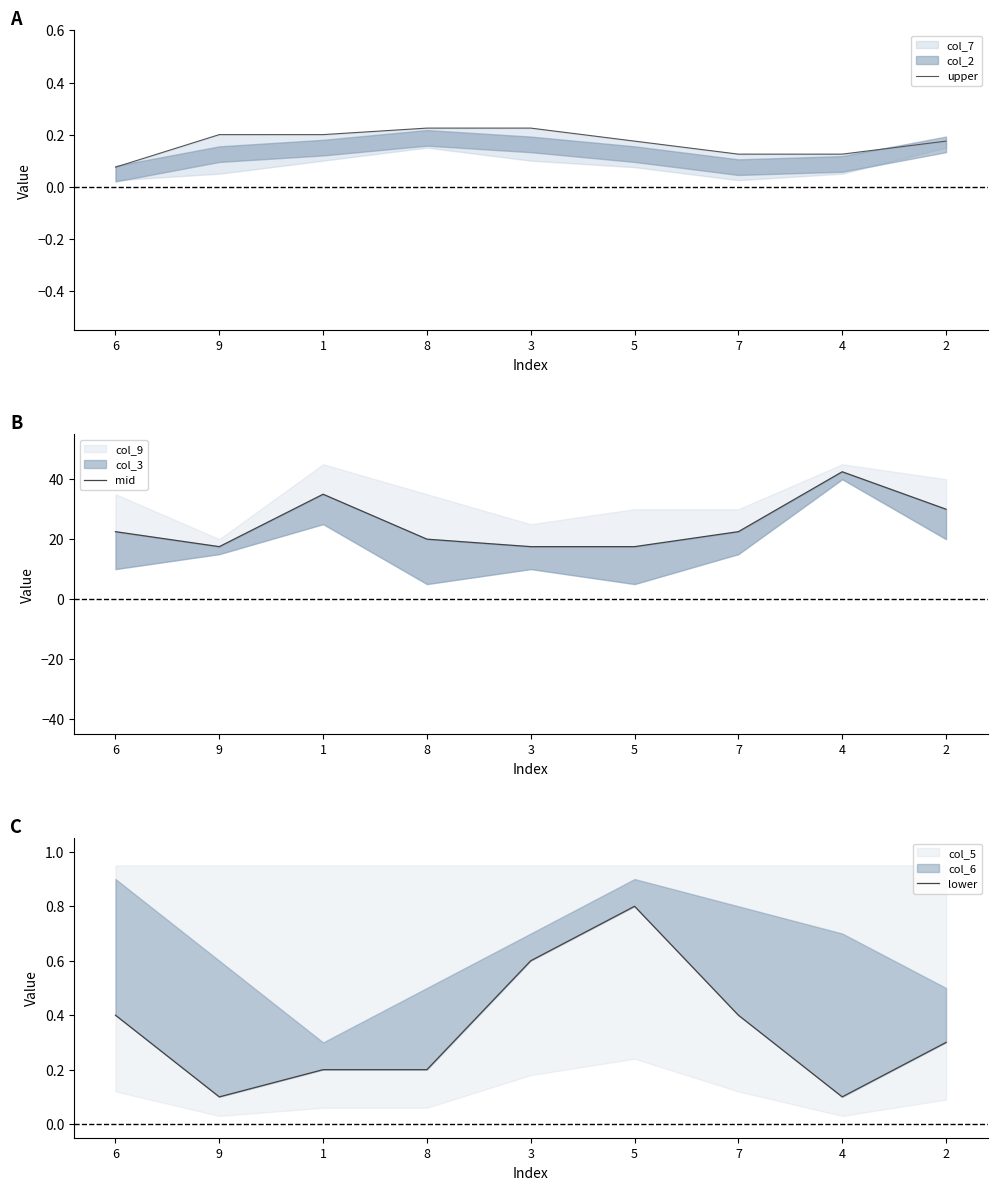

Is it true that upper equals 0.2 at 1?

True